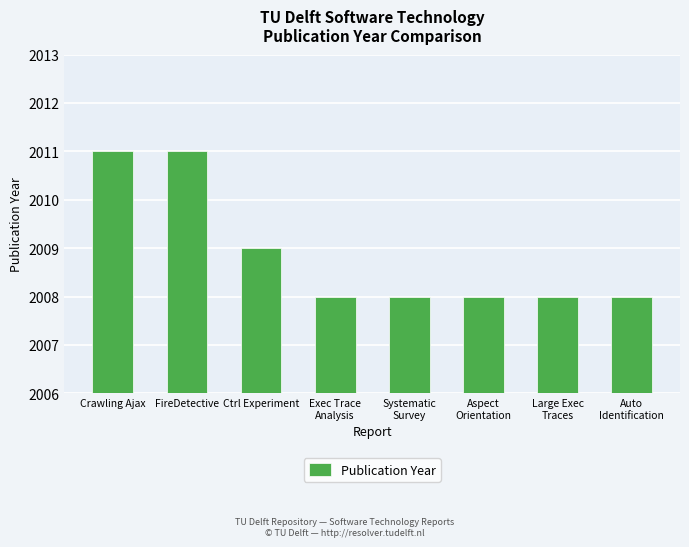

What is the average value?

2009